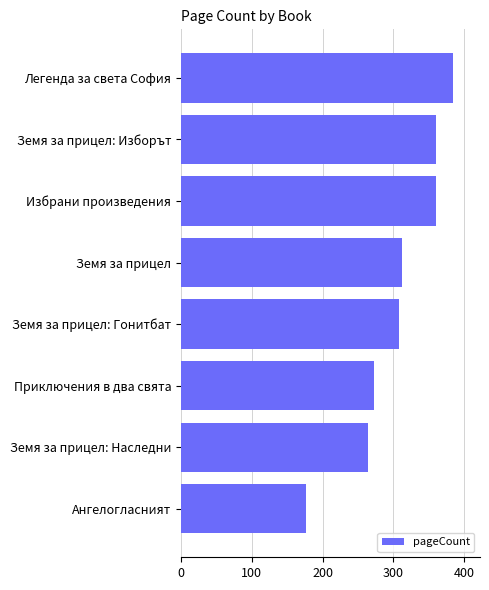

Reading bottom to top, list all the values displayed in this chart.

Ангелогласният=176	Земя за прицел: Наследни=264	Приключения в два свята=272	Земя за прицел: Гонитбат=308	Земя за прицел=312	Избрани произведения=360	Земя за прицел: Изборът=360	Легенда за света София=384